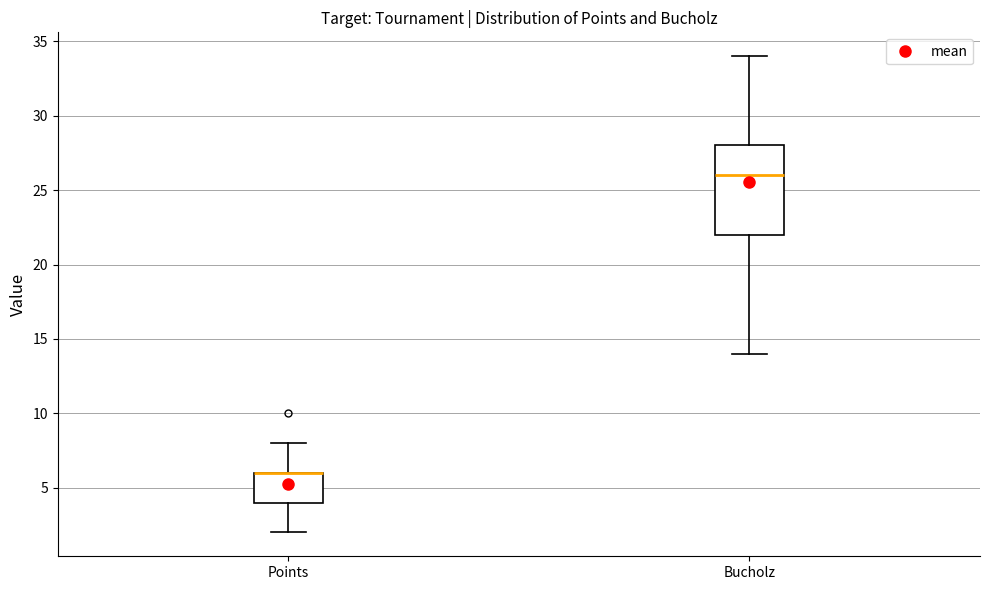

Where is the lower edge of the box for Bucholz on the y-axis? The values are not printed on the chart, so give them approximately, as read against the axis.

22